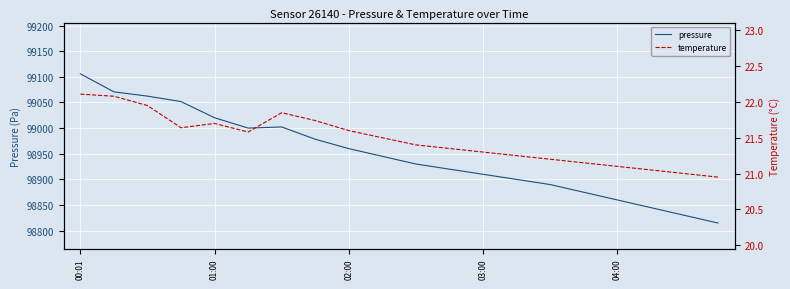

Count the number of data series in this chart.

2